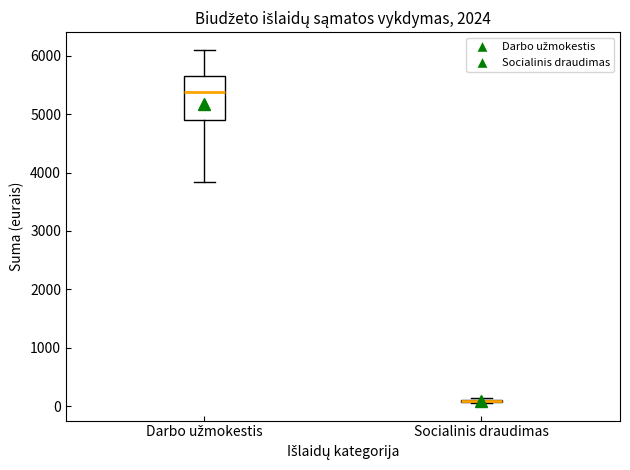

Reading left to right, read every box against the y-axis: the position of its median line, the range the box covers, and the ends of its whiskers. The values are not printed on the chart, so give them approximately, as read against the axis.

Darbo užmokestis: median 5400, box 4900 to 5700, whiskers 3800 to 6100
Socialinis draudimas: box collapsed to a line at 100, whiskers 100 to 100